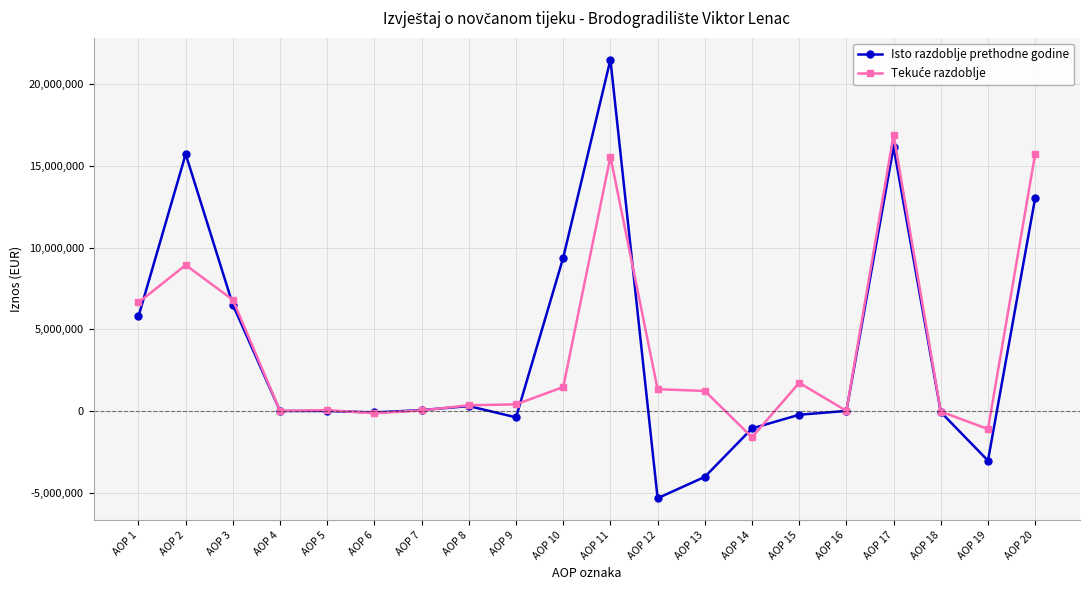

What is the total value across all series at AOP 14?

-2690186